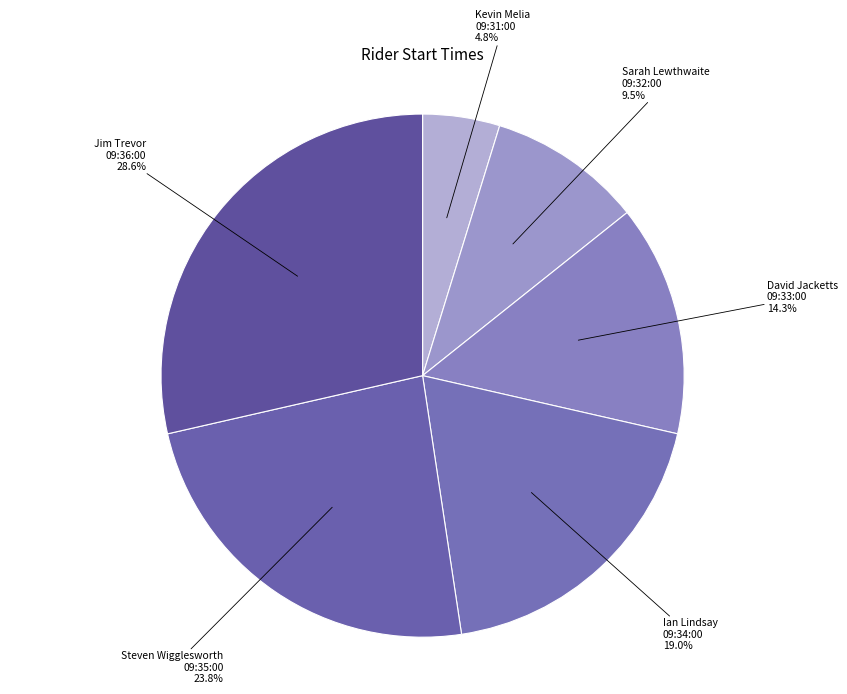

Rank the categories by value from lowest to highest.

Kevin Melia
09:31:00, Sarah Lewthwaite
09:32:00, David Jacketts
09:33:00, Ian Lindsay
09:34:00, Steven Wigglesworth
09:35:00, Jim Trevor
09:36:00